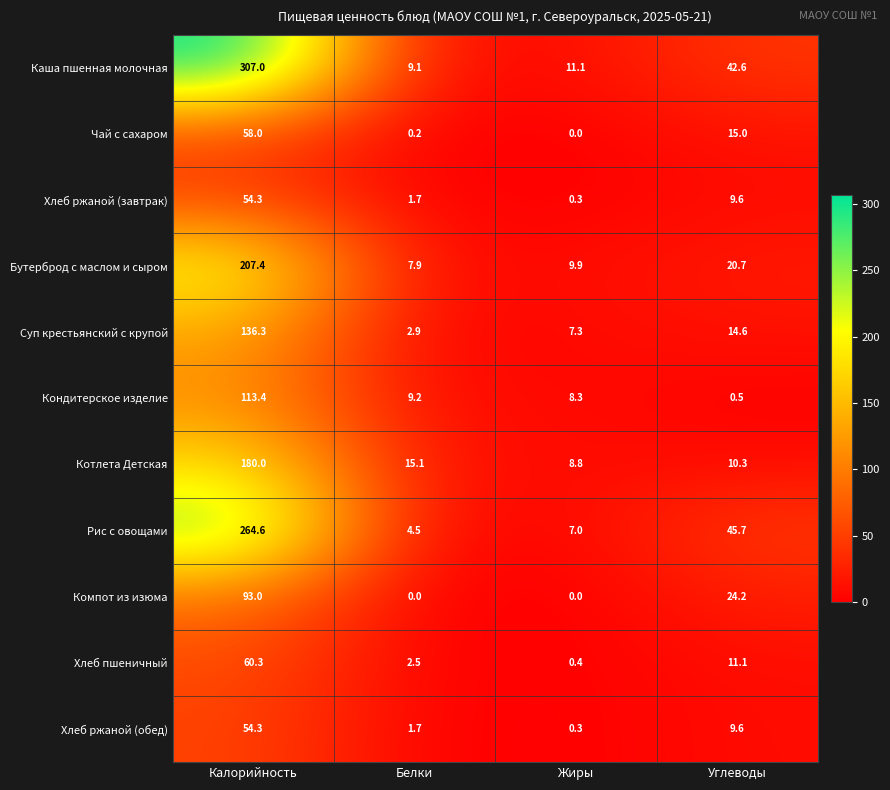

What is the difference between the second highest and second lowest values in the Суп крестьянский с крупой series?

7.3